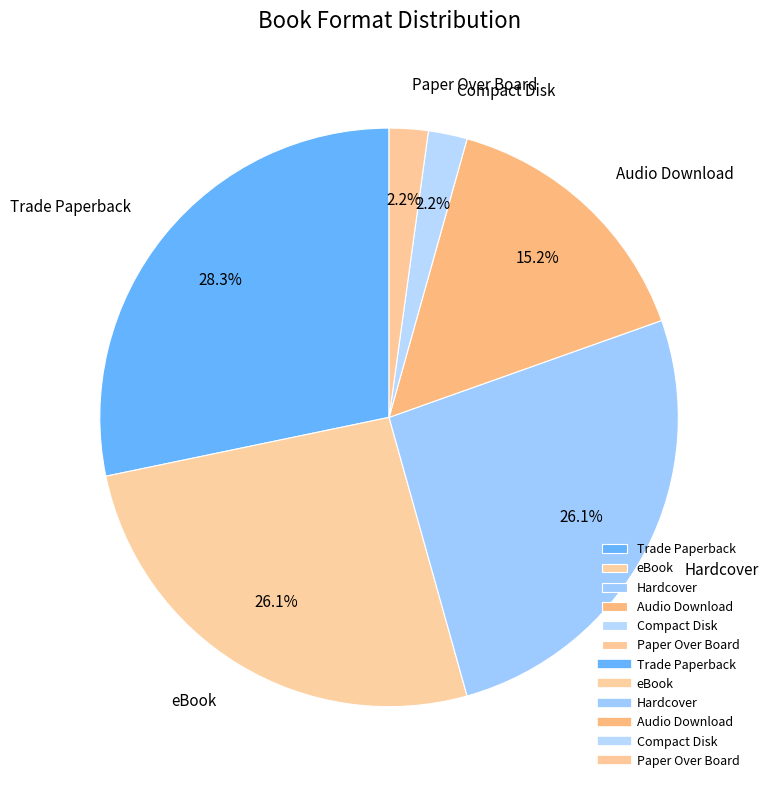

How many segments does this pie chart have?

6